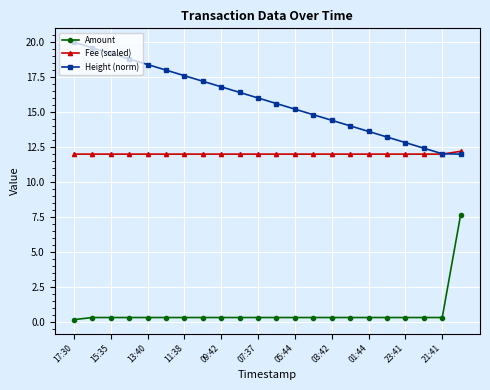

Rank the series by their average value, from lowest to highest.

Amount, Fee (scaled), Height (norm)